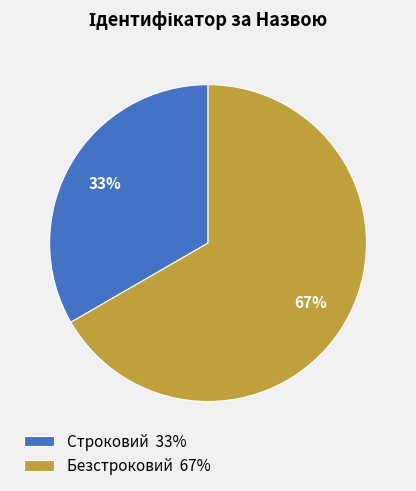

To the nearest percent, what percentage of the pie is Строковий?

33%